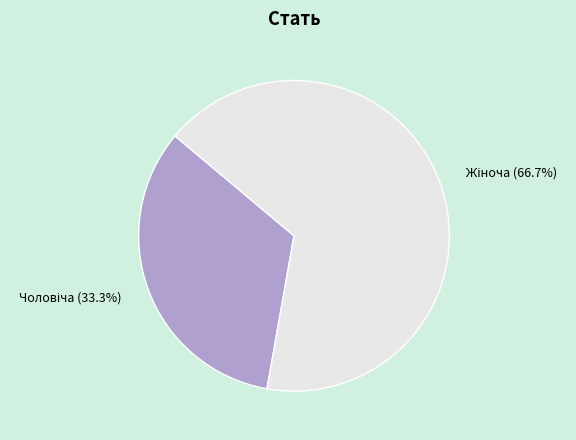

Does any single category account for the majority?

Yes